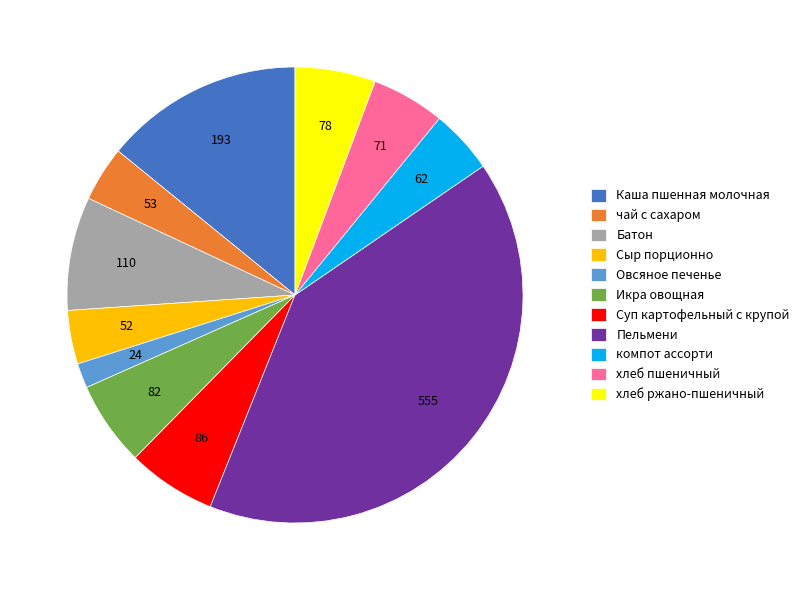

Approximately how many times larger is the value at Сыр порционно compared to хлеб ржано-пшеничный?

0.7